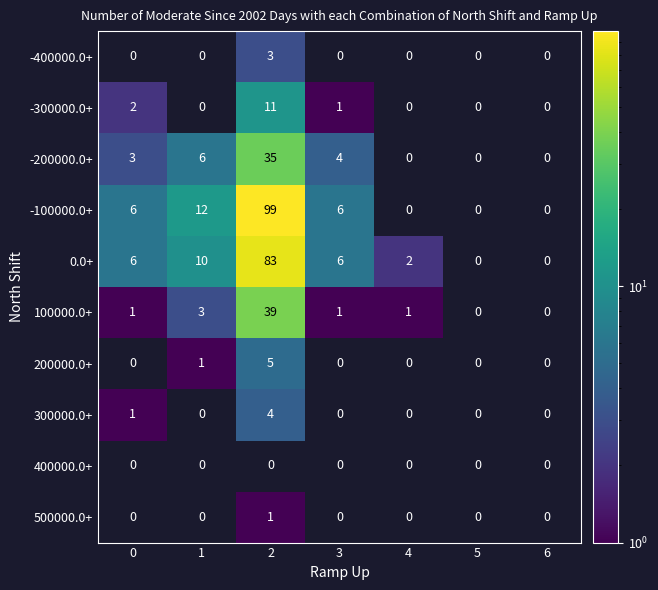

The -100000.0+ series shows 6 at 0. True or false?

True